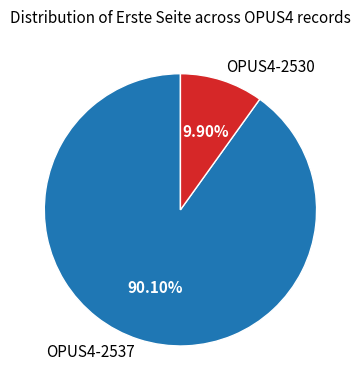

To the nearest percent, what is the difference between the largest and smallest slice percentages?

80%